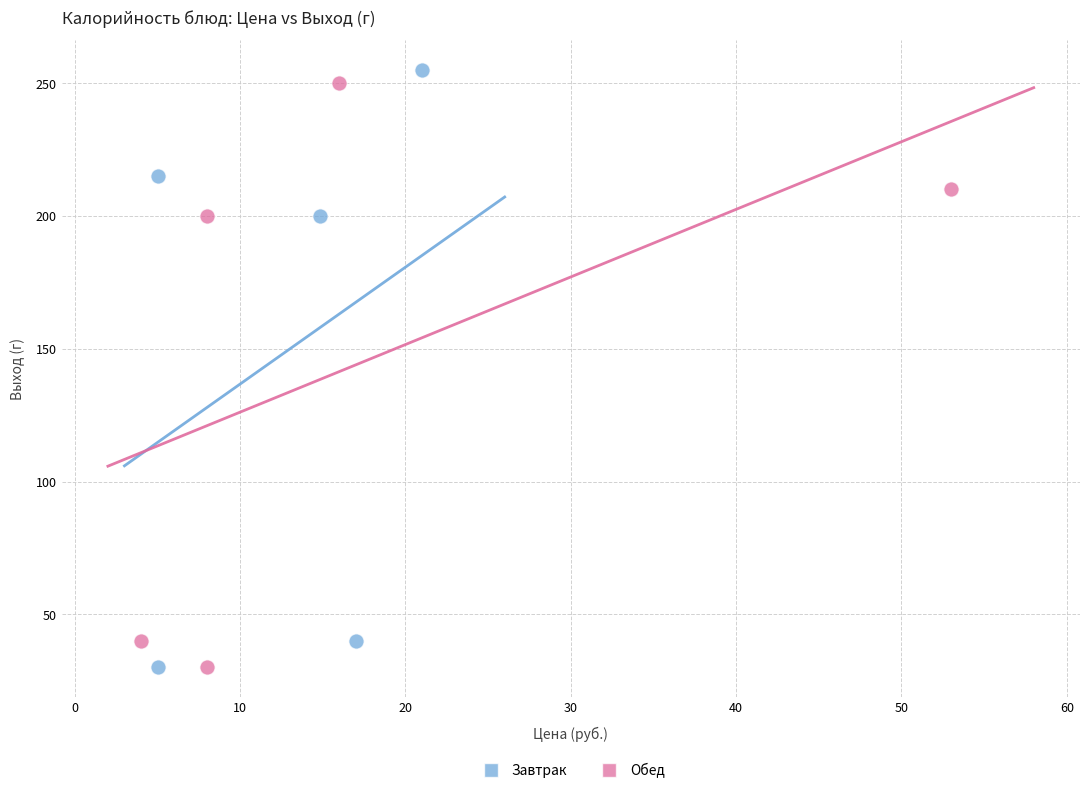

What are all the series names shown in the legend?

Завтрак, Обед